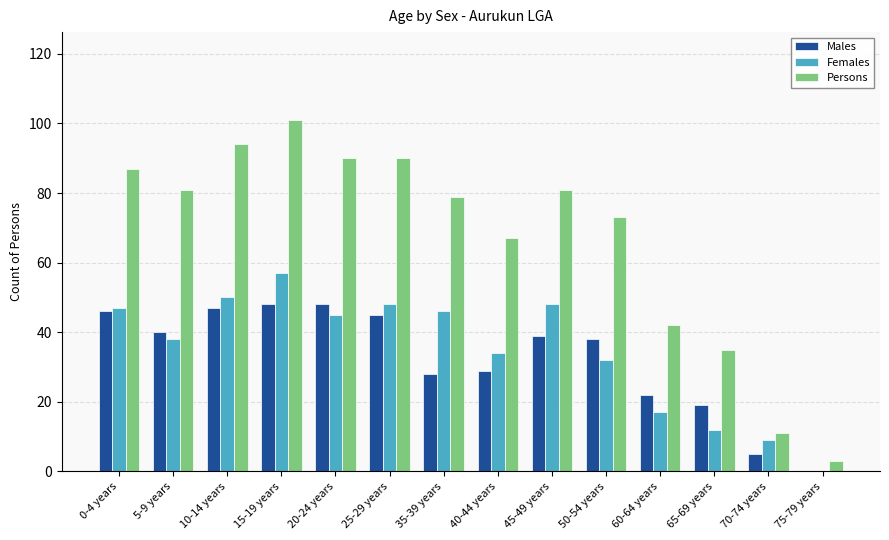

What is the total value across all series at 5-9 years?

159